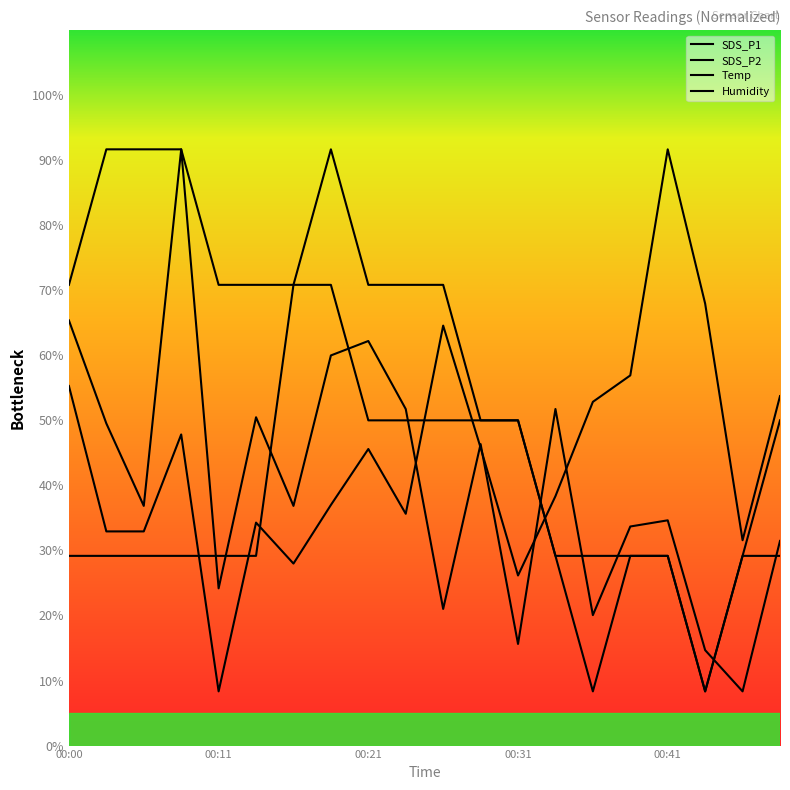

Is this an area chart (filled region under the line)?

No